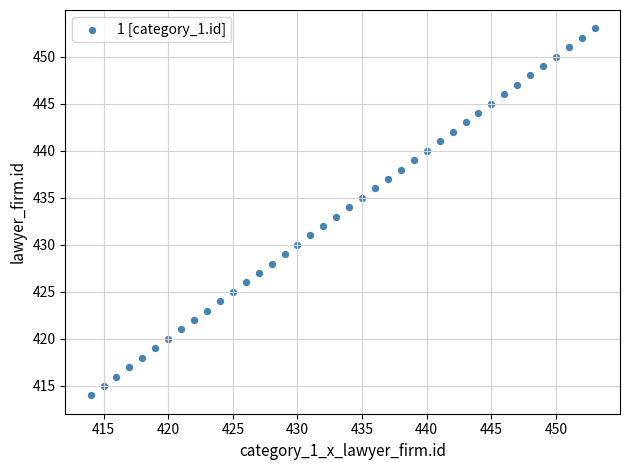

What is the range of X values (max minus min)?

39